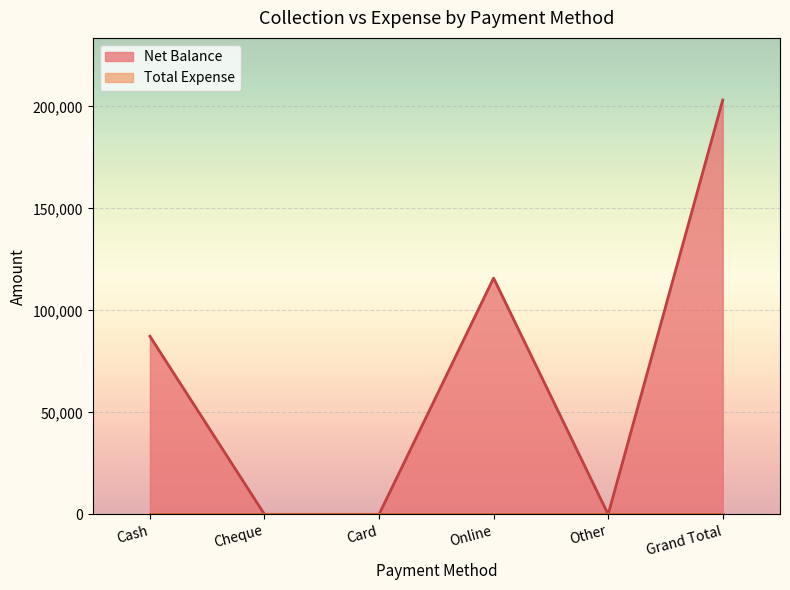

List the labels in order of value, smallest first.

Cheque, Card, Other, Cash, Online, Grand Total